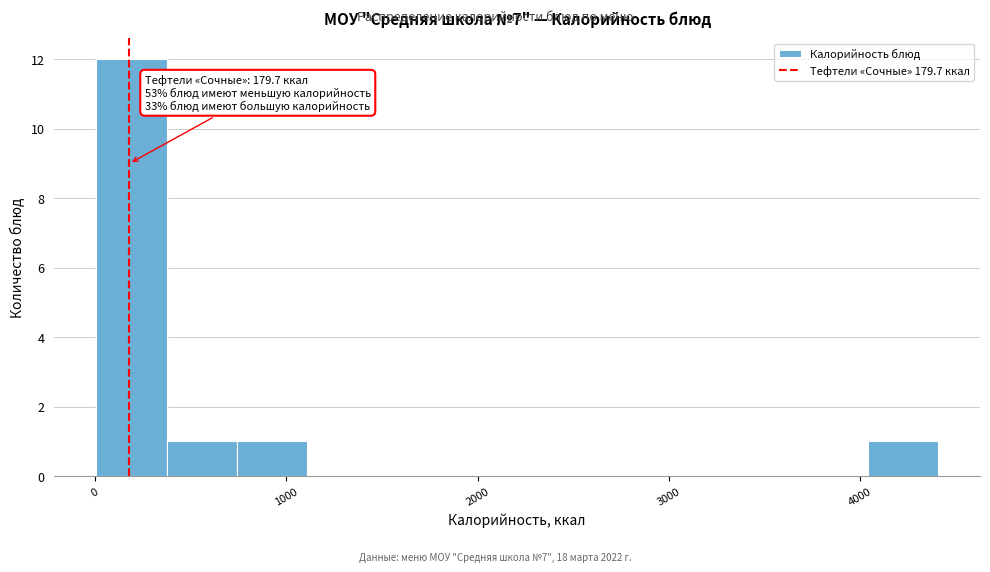

Around what value on the x-axis is the tallest bar? Give the approximate position of its centre, as read against the axis.

200